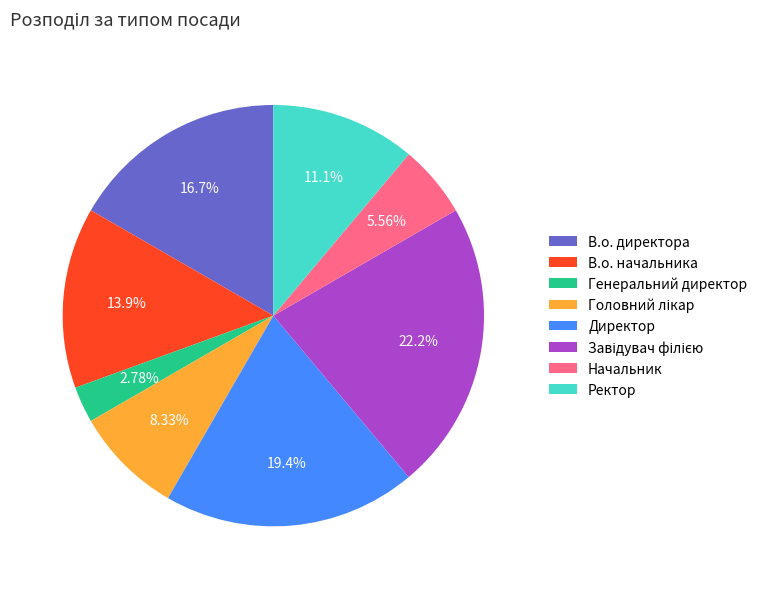

Is there a majority slice in this chart?

No